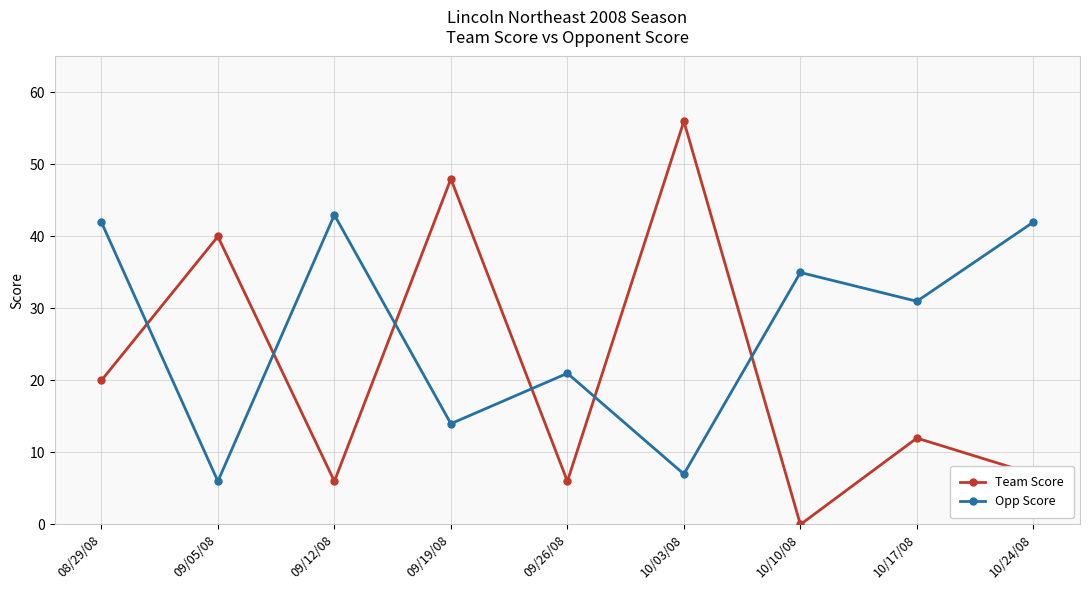

At which category does Team Score reach its first local peak?

09/05/08